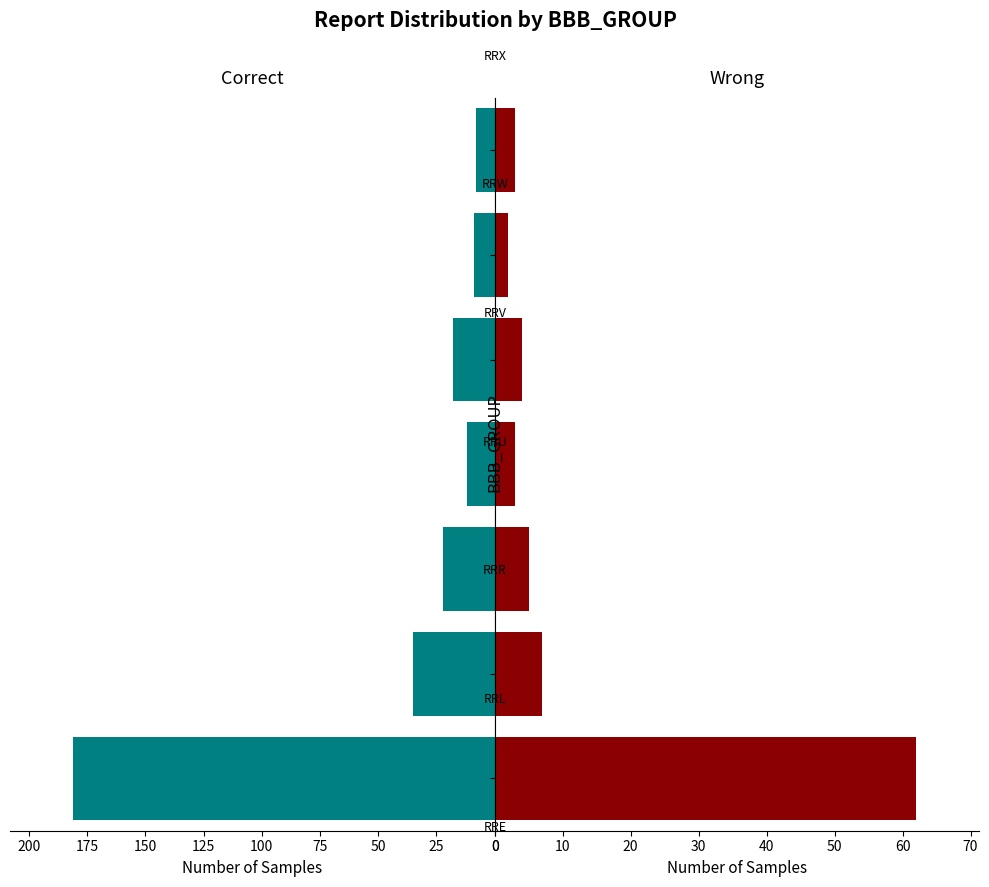

What is the value of the Correct bar at the 1st from the left?

181